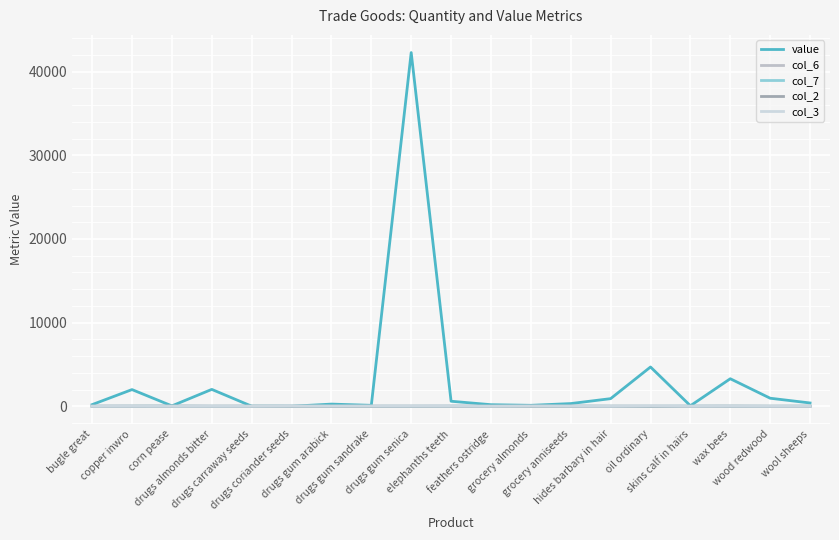

What is the greatest value displayed?

42283